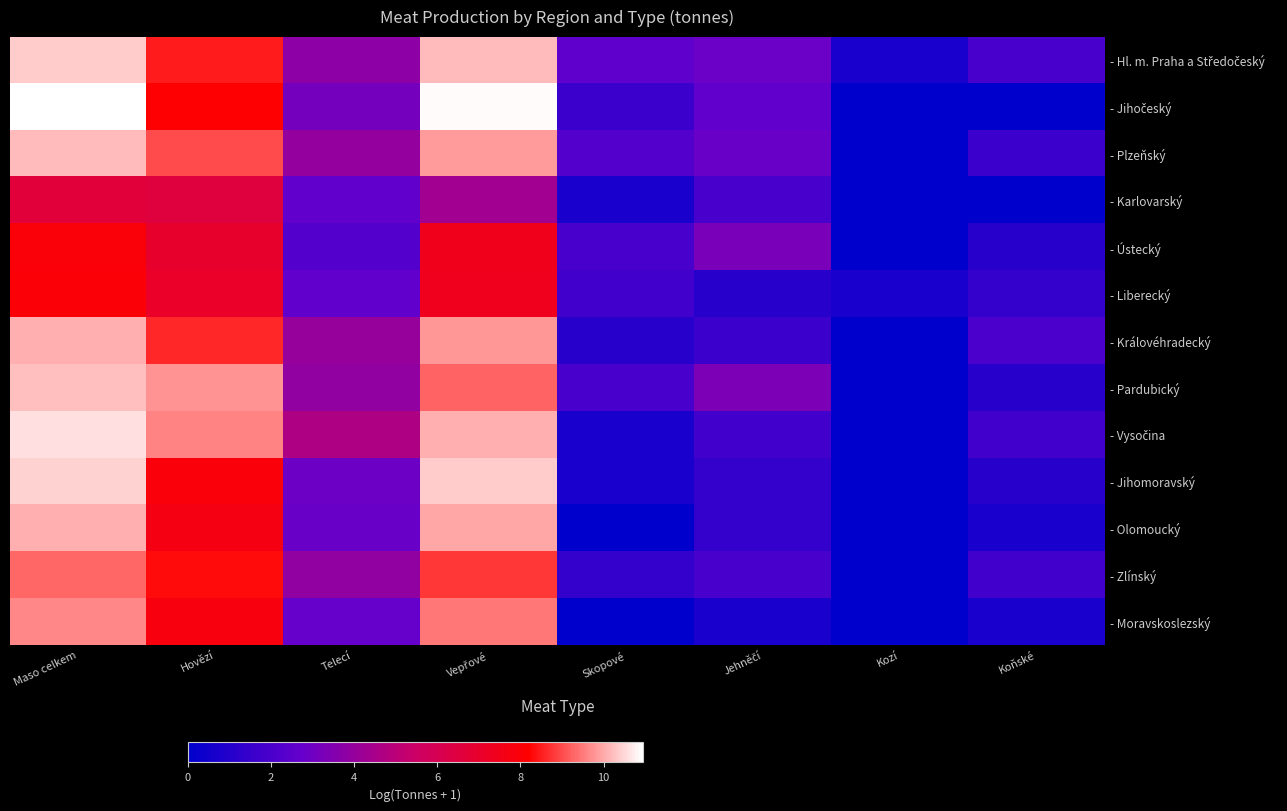

List the series in order of their peak value, lowest first.

- Karlovarský, - Ústecký, - Liberecký, - Zlínský, - Moravskoslezský, - Olomoucký, - Královéhradecký, - Plzeňský, - Pardubický, - Hl. m. Praha a Středočeský, - Jihomoravský, - Vysočina, - Jihočeský